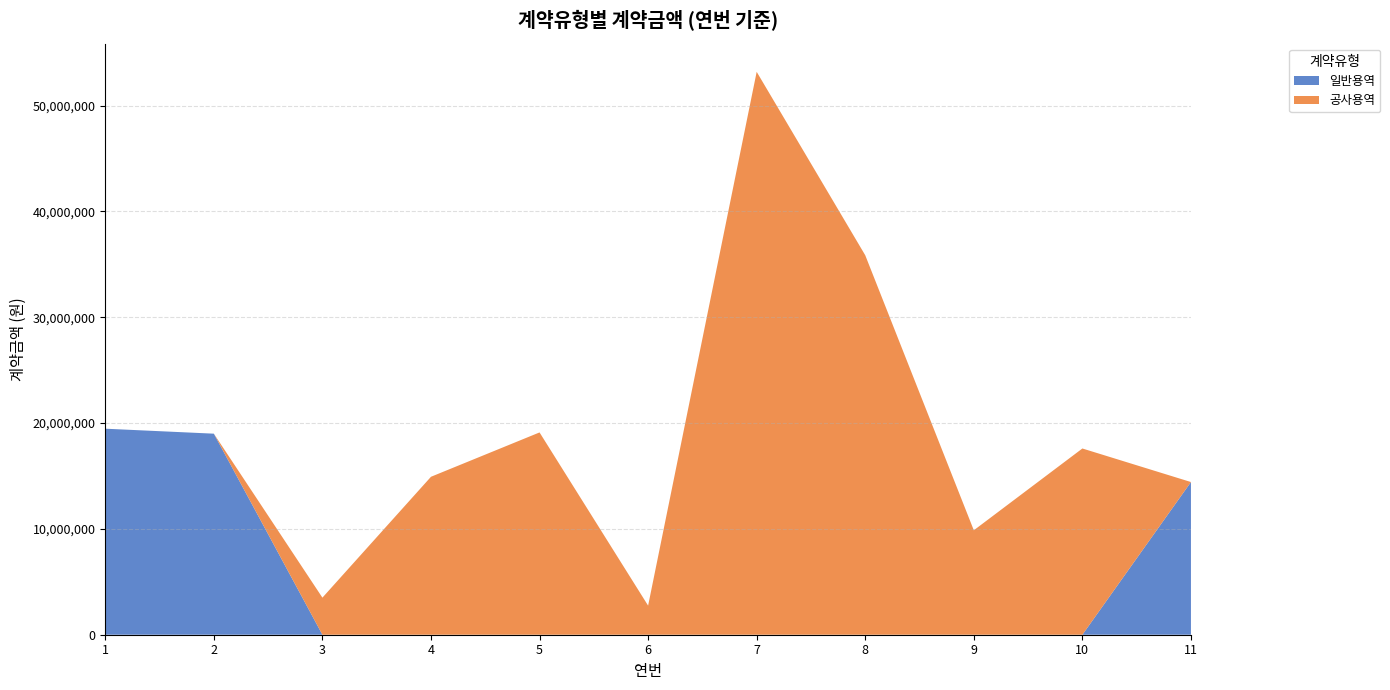

Reading right to left, list all the values displayed in this chart.

일반용역: 14430000	0	0	0	0	0	0	0	0	19000000	19470000
공사용역: 0	17600000	9870520	35860000	53196000	2750000	19118000	14927000	3503500	0	0